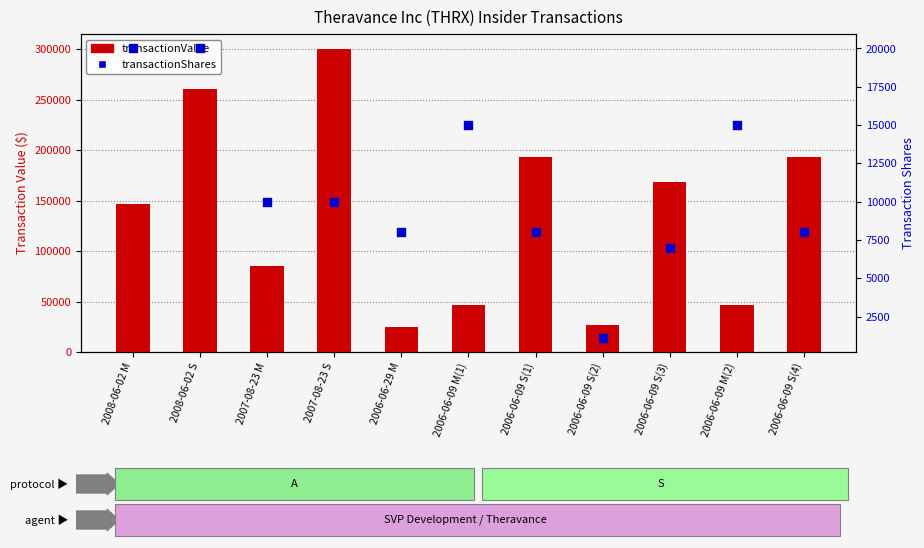

Which series has the largest total across all categories?

transactionValue